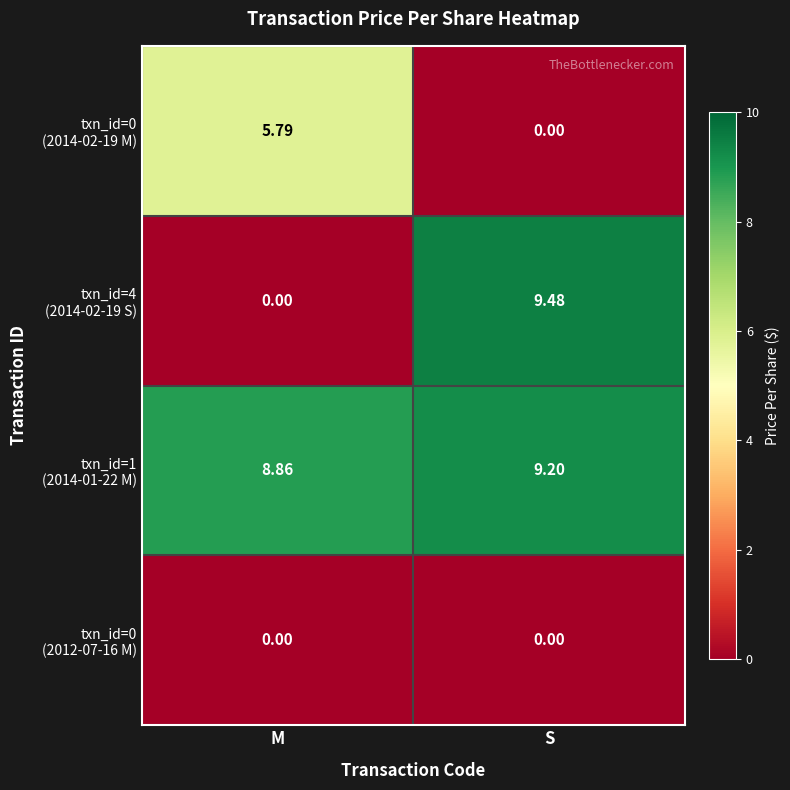

At which category is the sum across all series the highest?

S